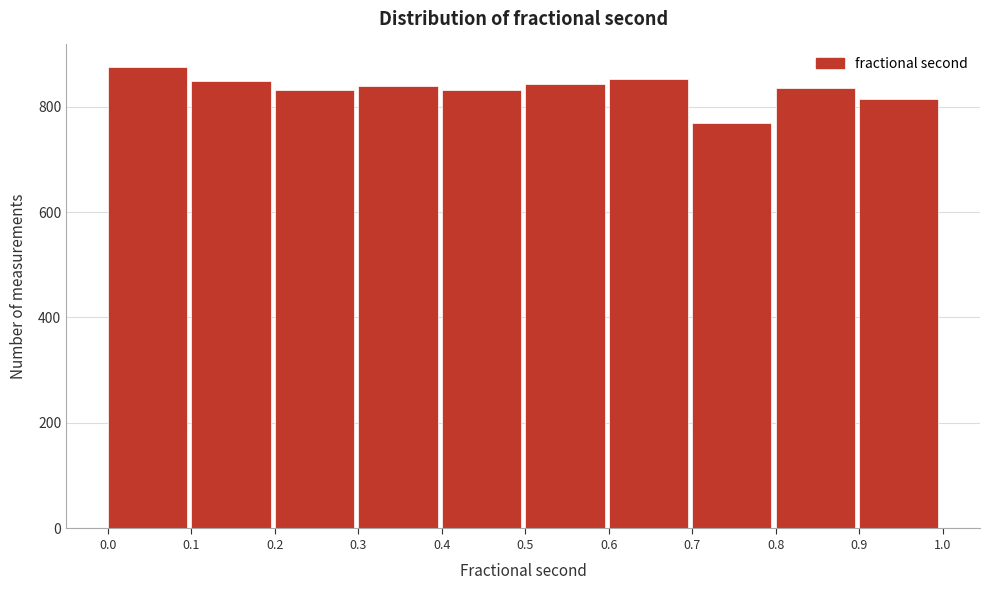

How tall is the bar that spans 0.4 to 0.5 on the x-axis? The values are not printed on the chart, so give them approximately, as read against the axis.

840